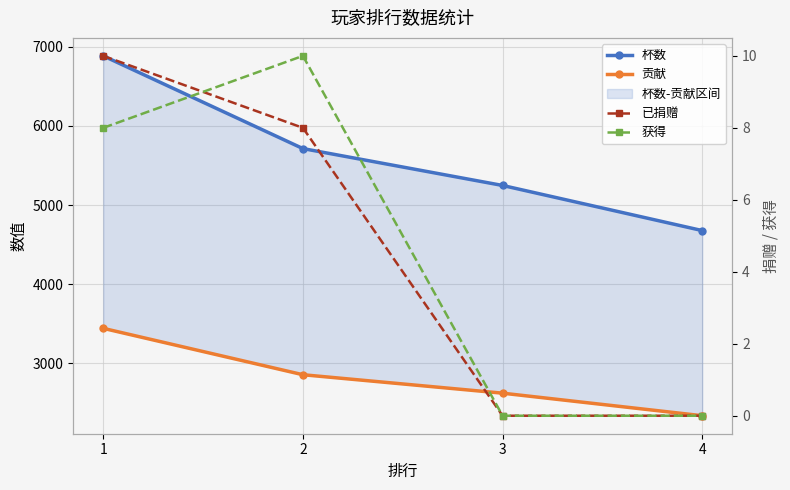

Which category has the highest value across all series?

1